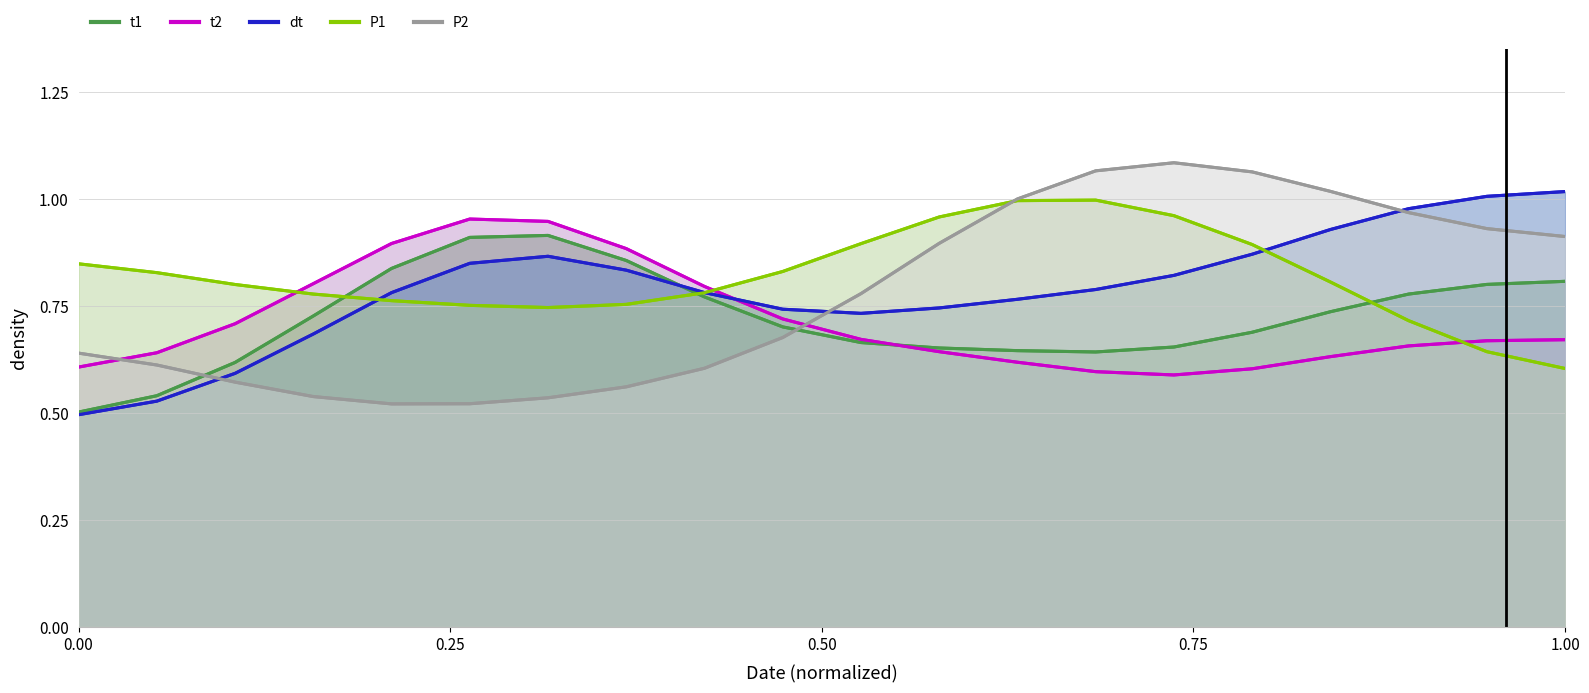

What is the value of the dt point at the 7th from the left?

0.9